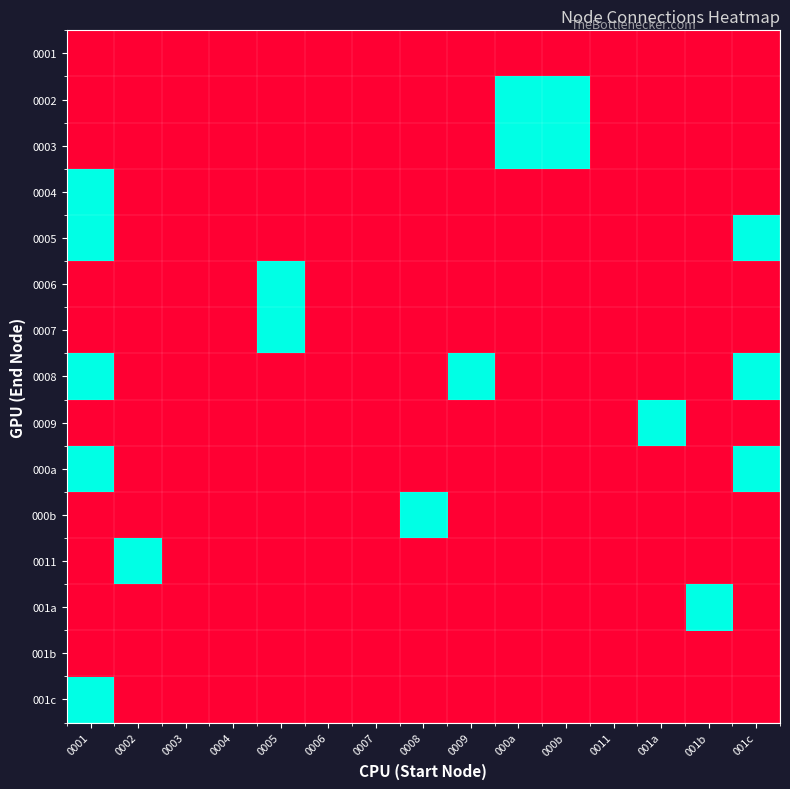

Which has a higher value, 001b or 0009?

001b